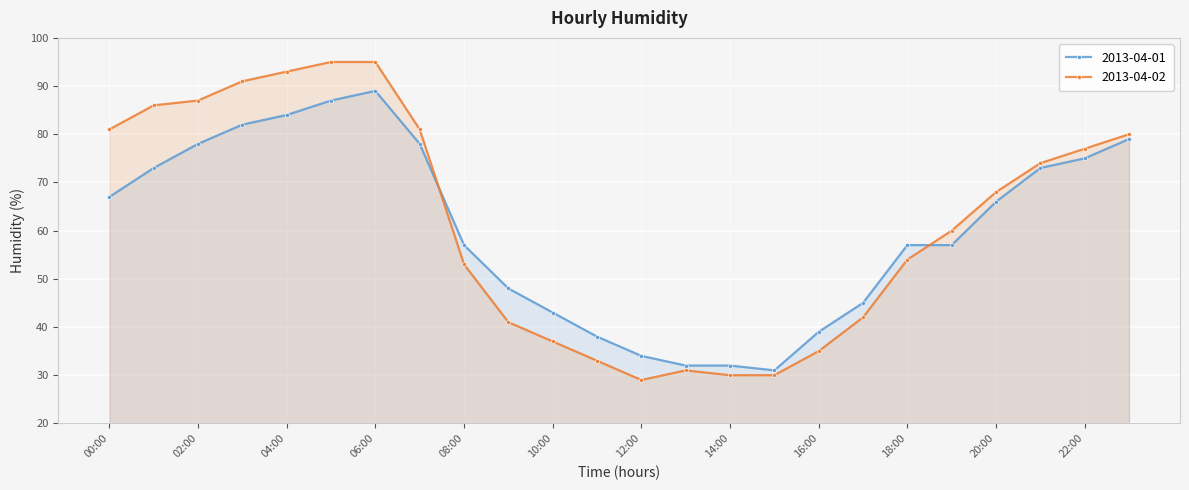

What is the difference between the maximum and minimum values in the 2013-04-01 series?

58